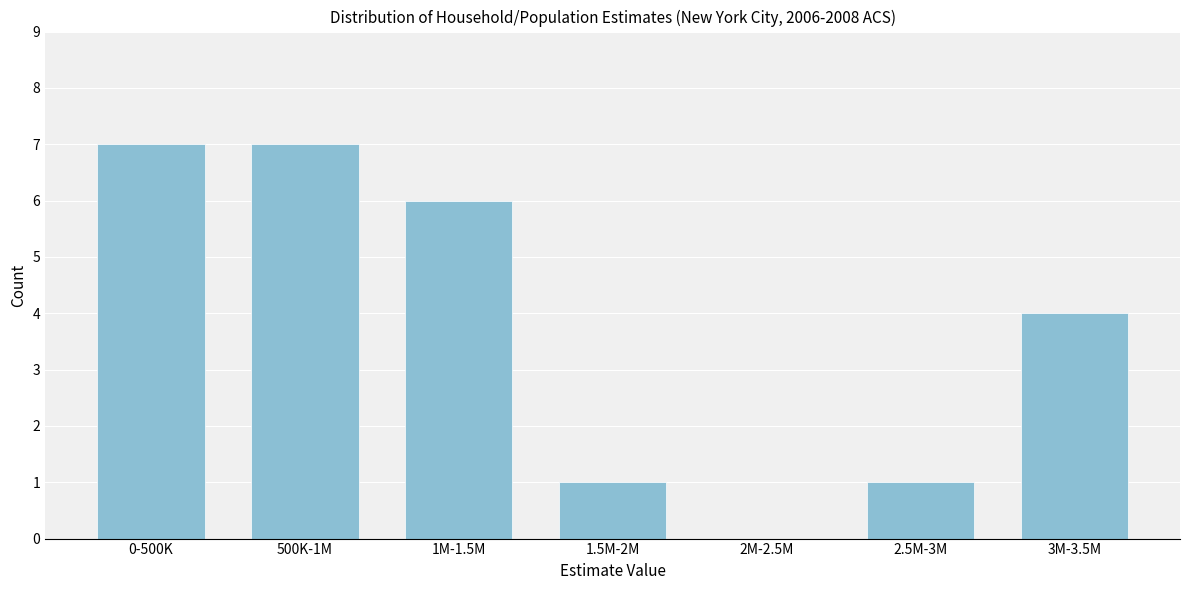

Reading right to left, transcribe all the data shown in this chart.

3M-3.5M=4	2.5M-3M=1	2M-2.5M=0	1.5M-2M=1	1M-1.5M=6	500K-1M=7	0-500K=7